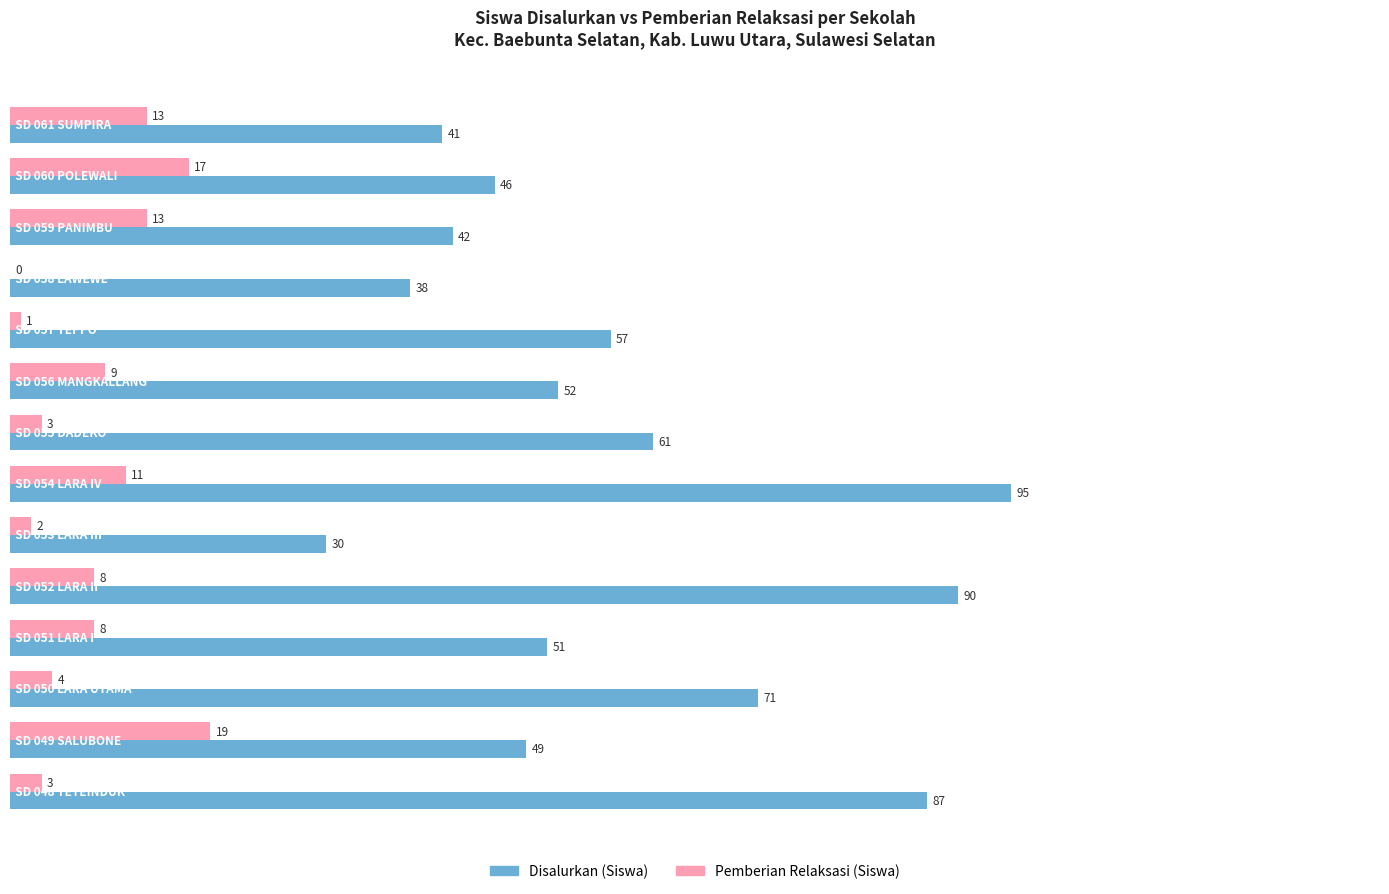

Which series has the largest total across all categories?

Disalurkan (Siswa)